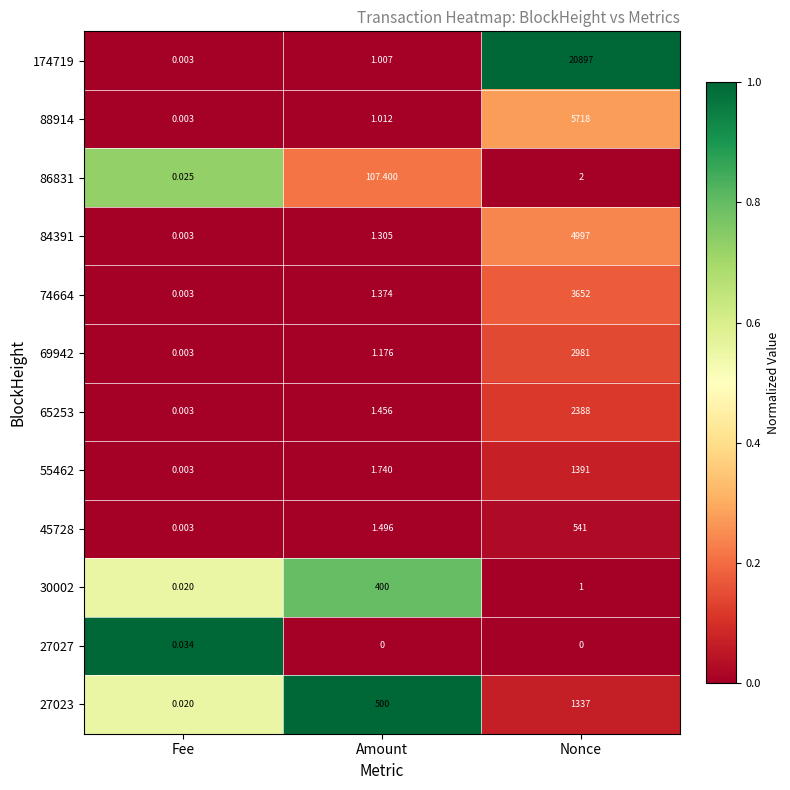

Which category has the highest value in the 69942 series?

Nonce